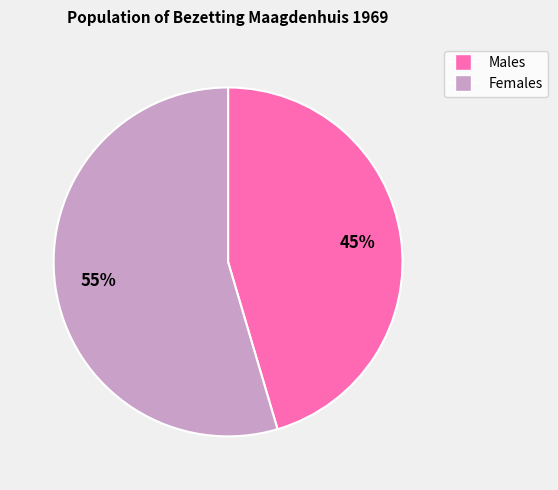

To the nearest percent, what is the average slice percentage?

50%